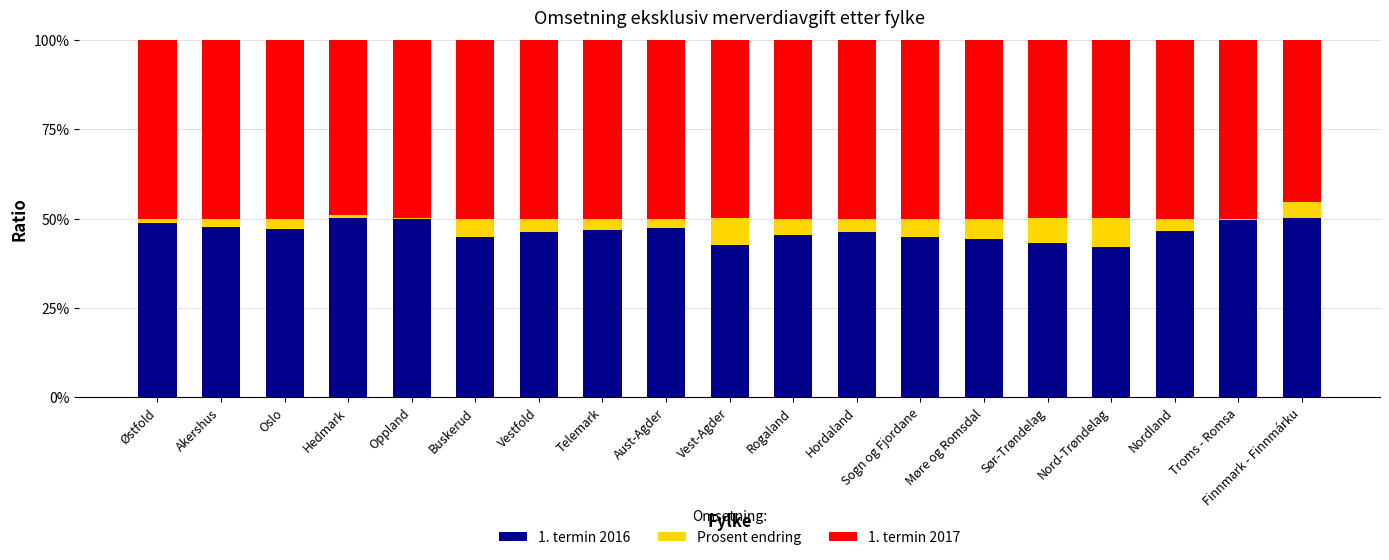

What is the total value across all series at Vestfold?

100.0